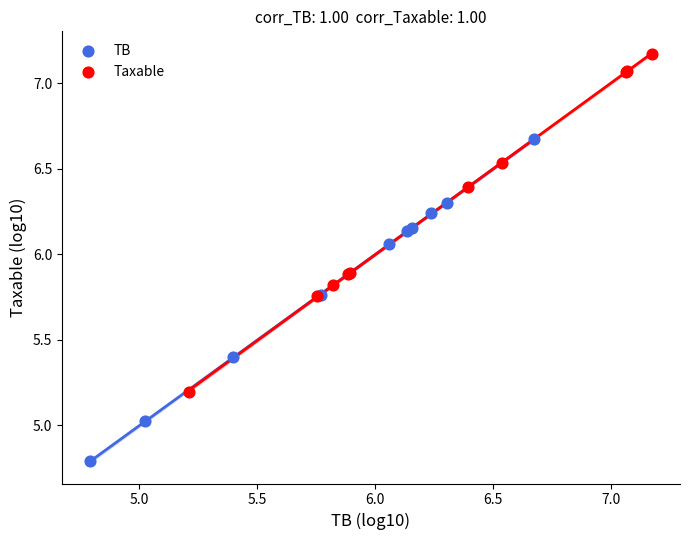

Which series contains the lowest Y value?

TB